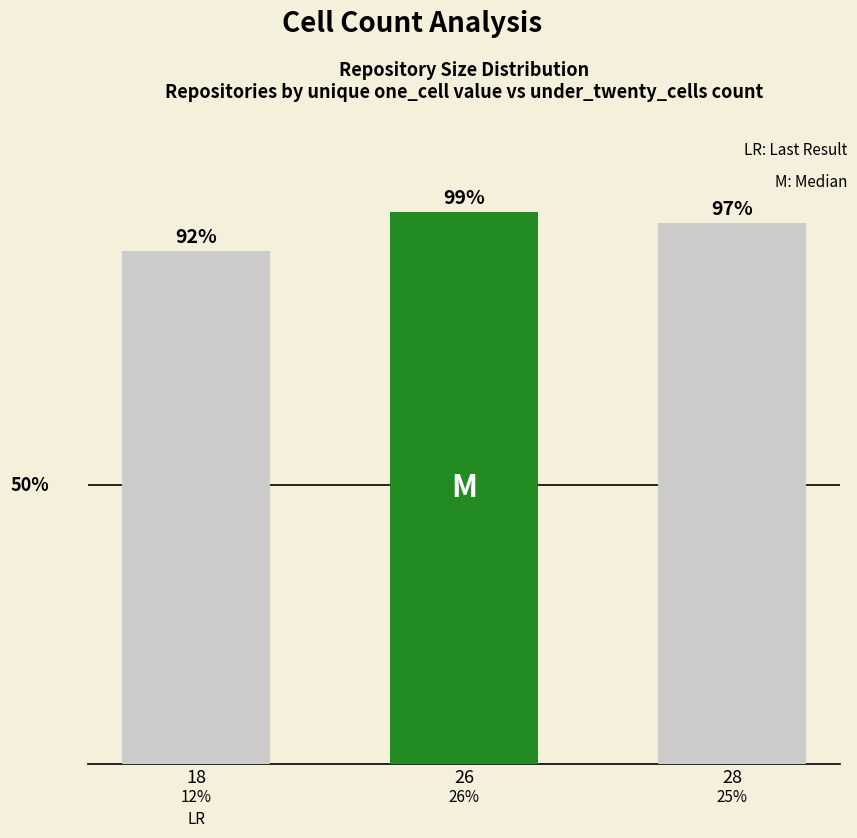

Which category has the highest value across all series?

26